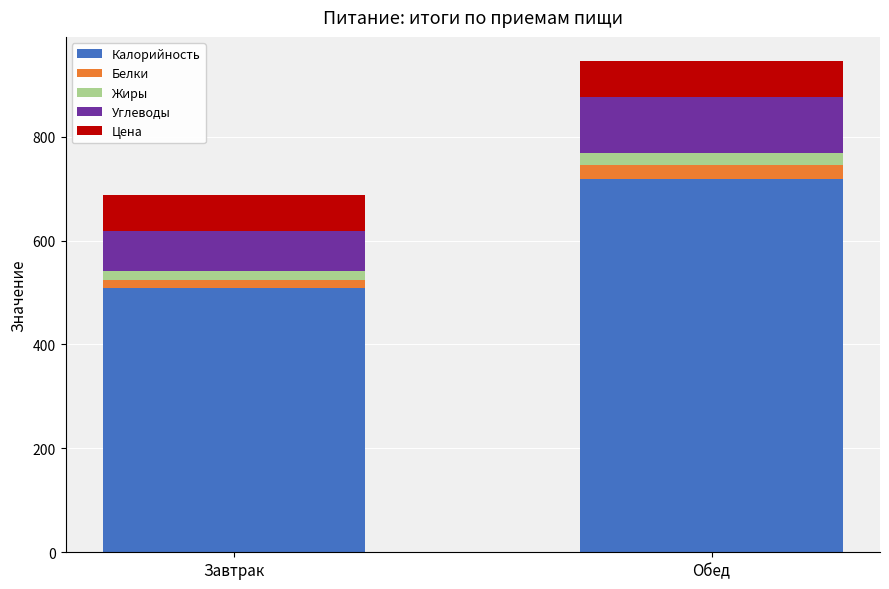

At which category is the sum across all series the highest?

Обед